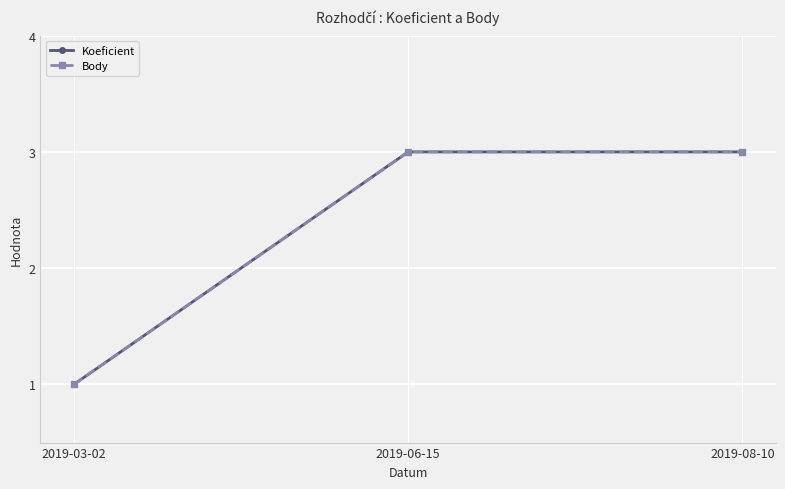

At 2019-08-10, list the series in order from smallest to largest.

Koeficient, Body